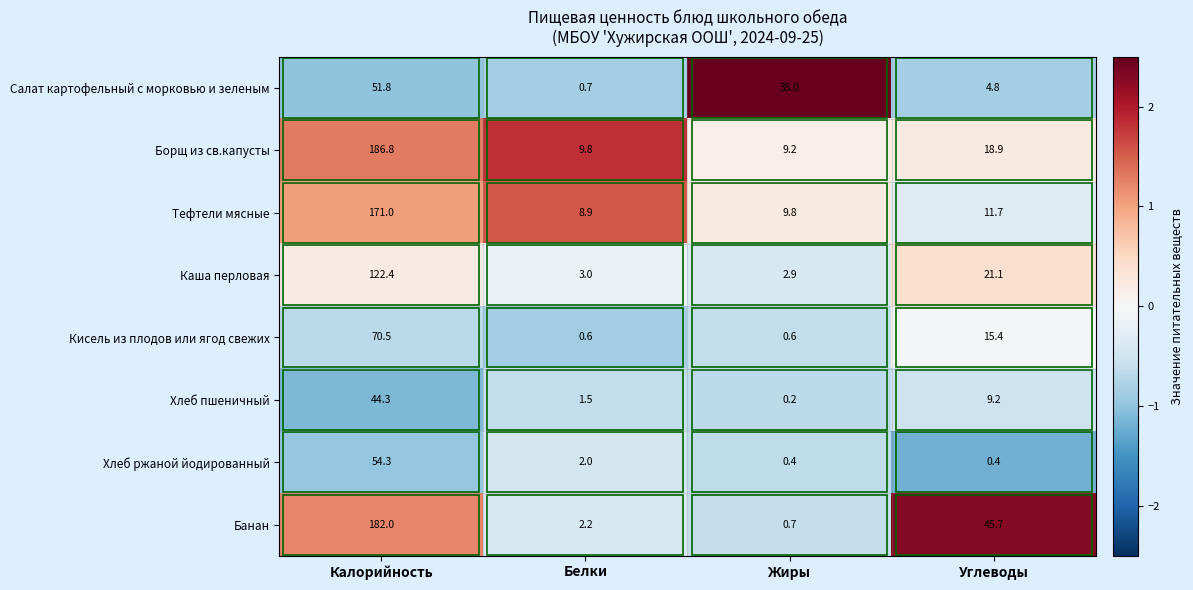

The value of Хлеб пшеничный at Калорийность is 44.3. True or false?

True